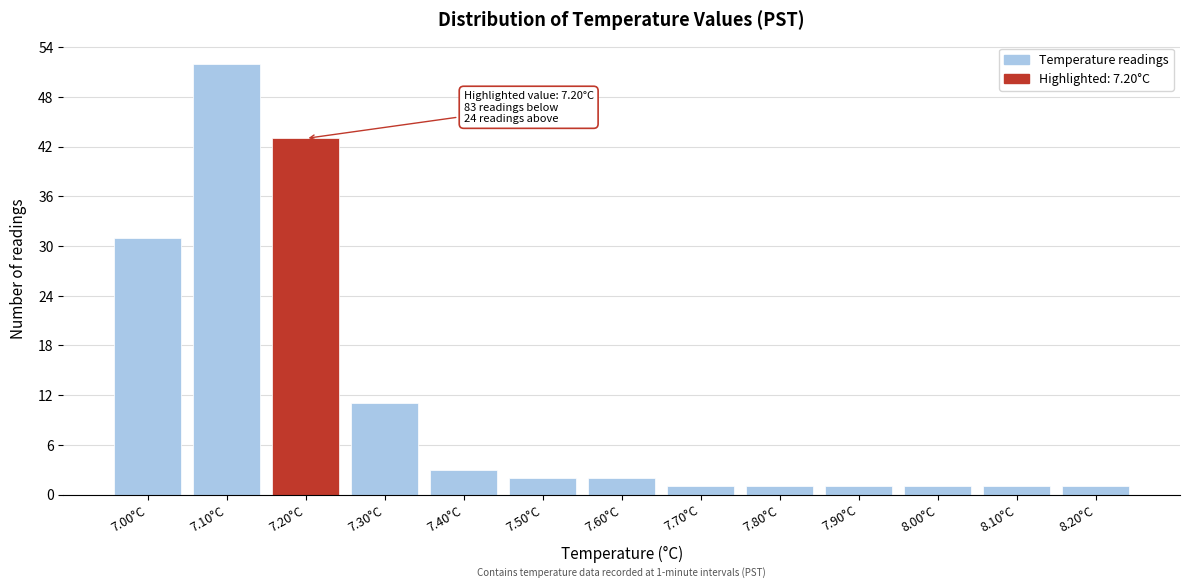

Which range on the x-axis has the tallest bar?

7.05 to 7.15